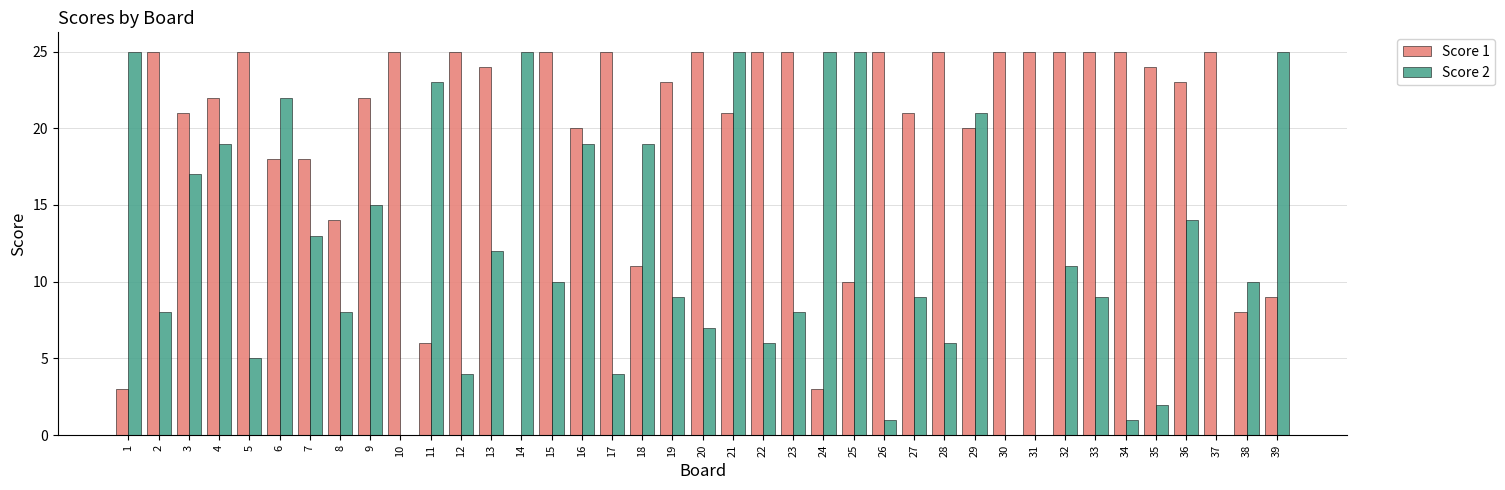

At which label does Score 2 first exceed 10?

1